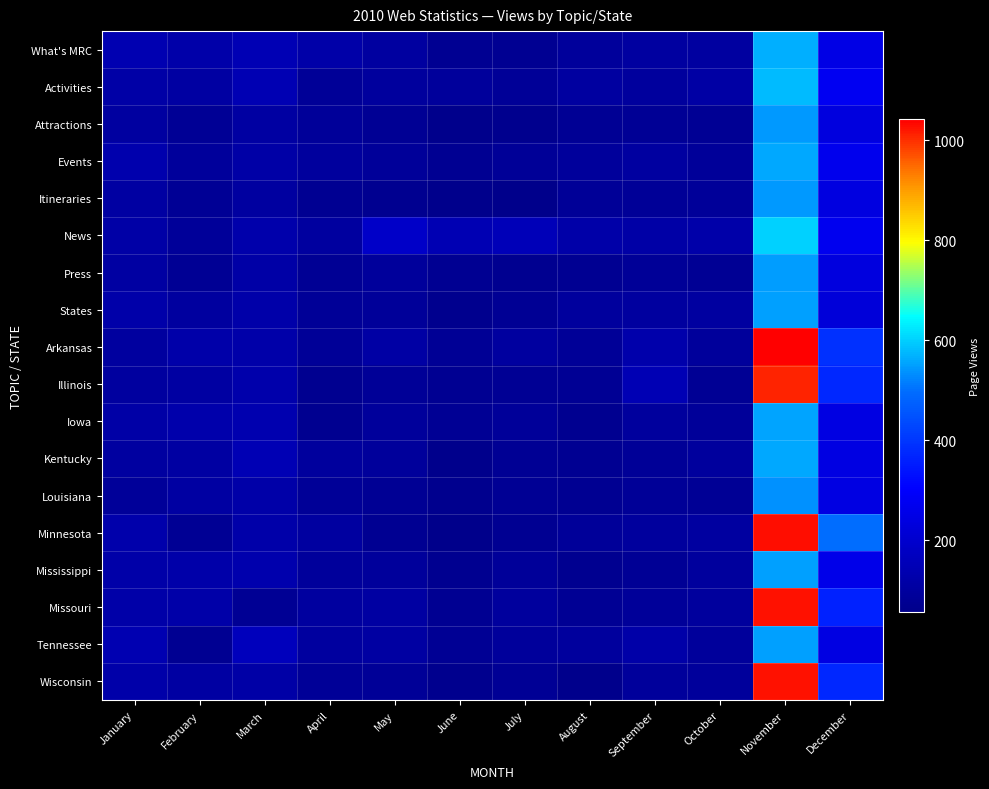

What is the greatest value displayed?

1042